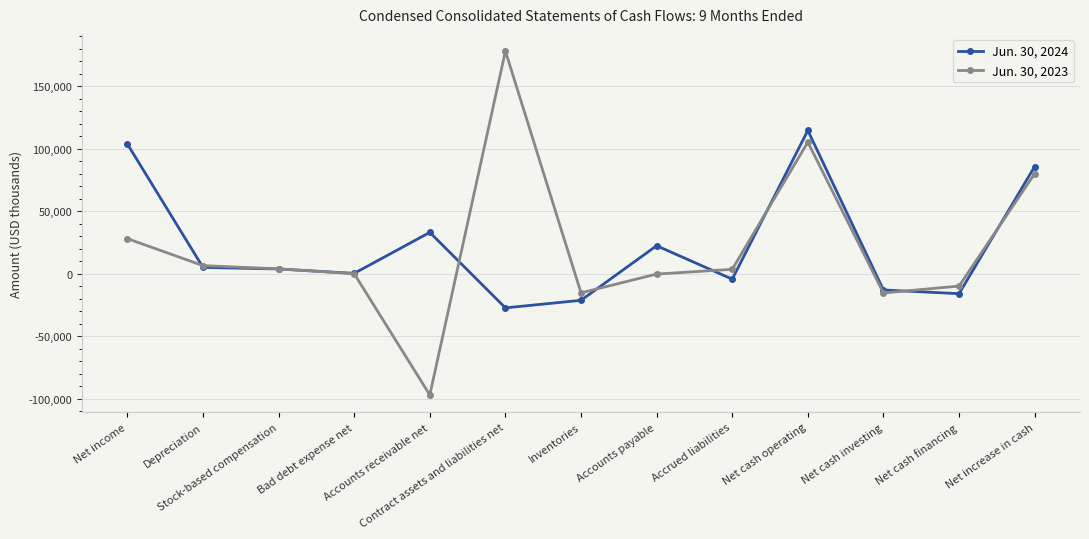

List the series in order of their overall mean, highest first.

Jun. 30, 2024, Jun. 30, 2023